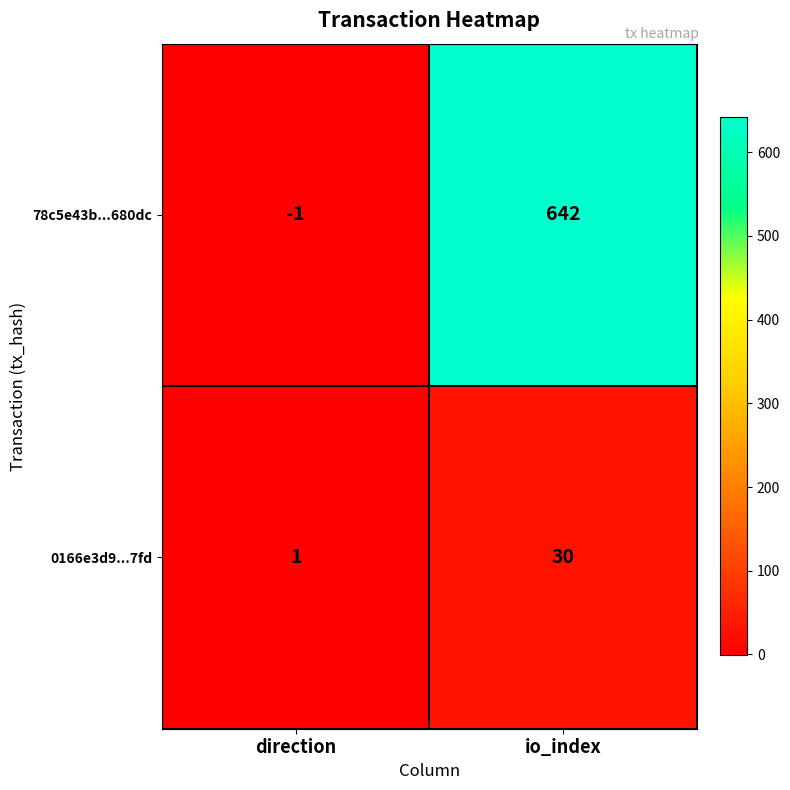

At which category does the chart reach its peak across all series?

io_index